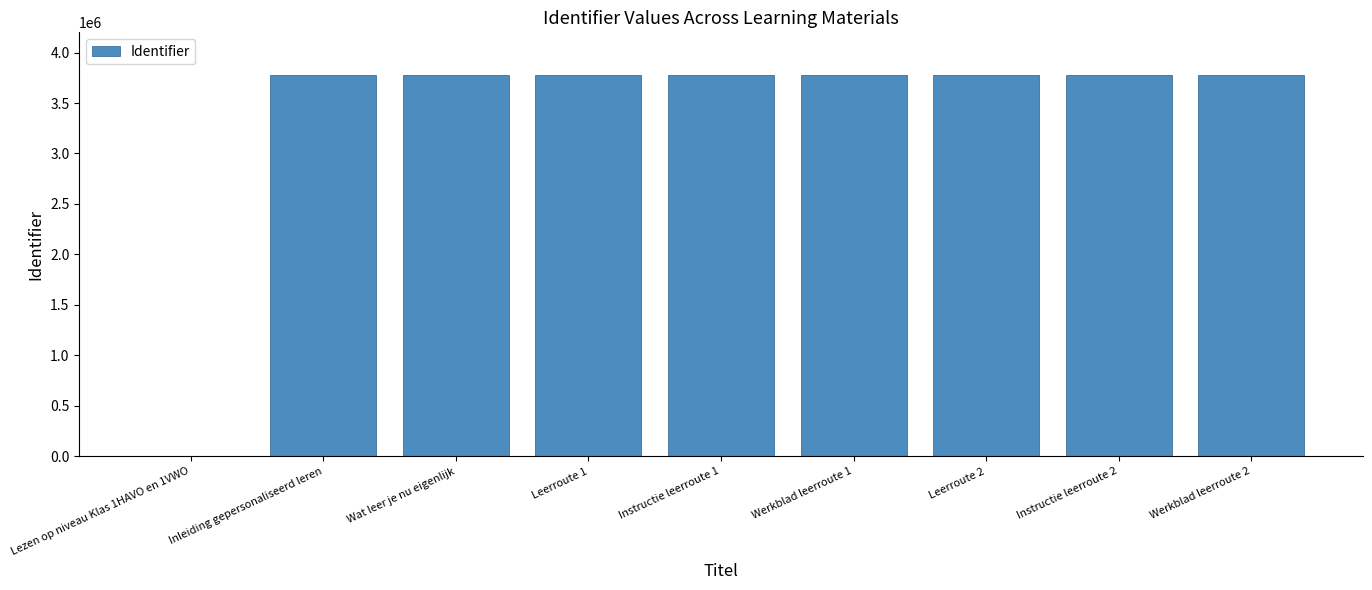

What is the change in value from Lezen op niveau Klas 1HAVO en 1VWO to Leerroute 2?

+3775397